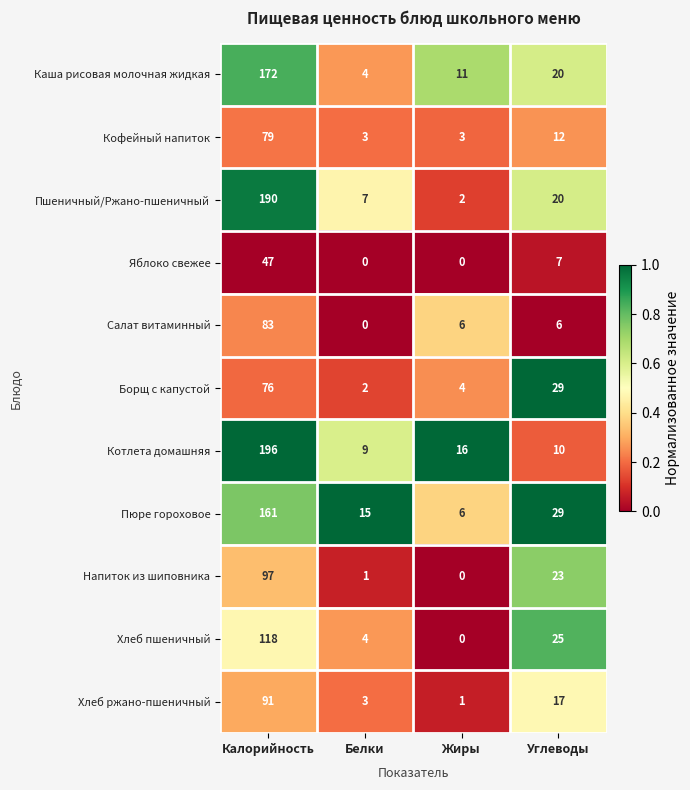

What is the total value across all series at Жиры?

49